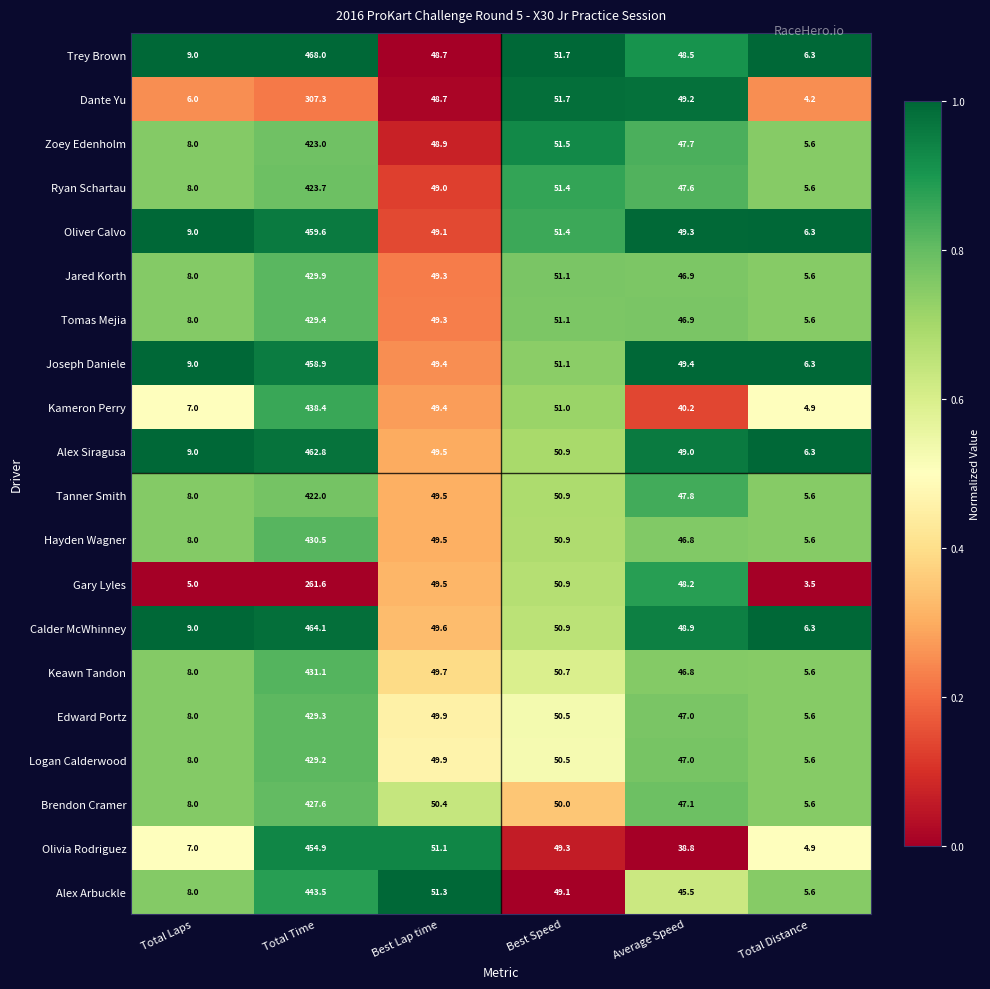

What is the total value across all series at Total Time?

8494.8